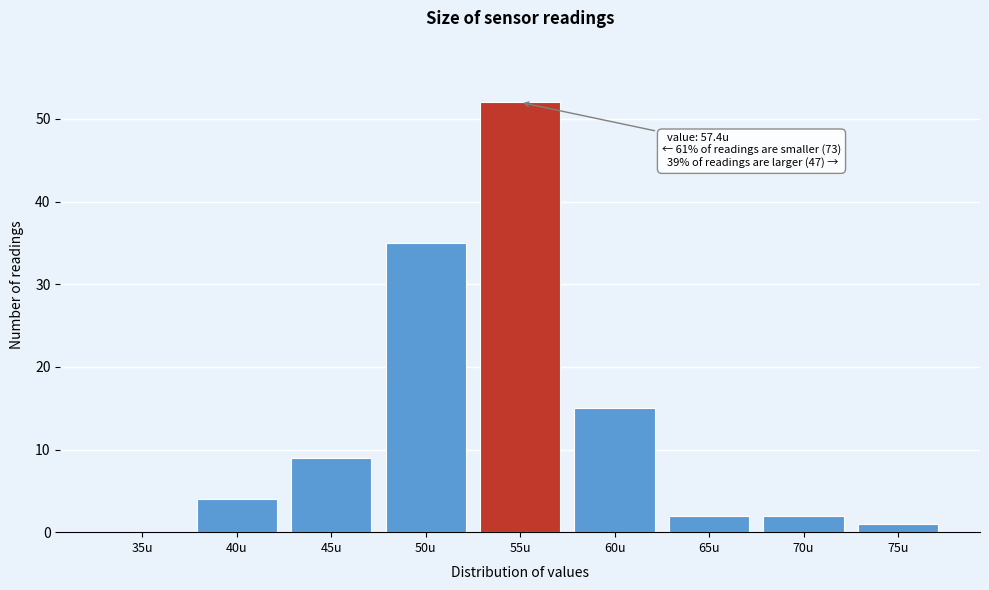

Reading left to right, list all the values displayed in this chart.

35u=0	40u=4	45u=9	50u=35	55u=52	60u=15	65u=2	70u=2	75u=1